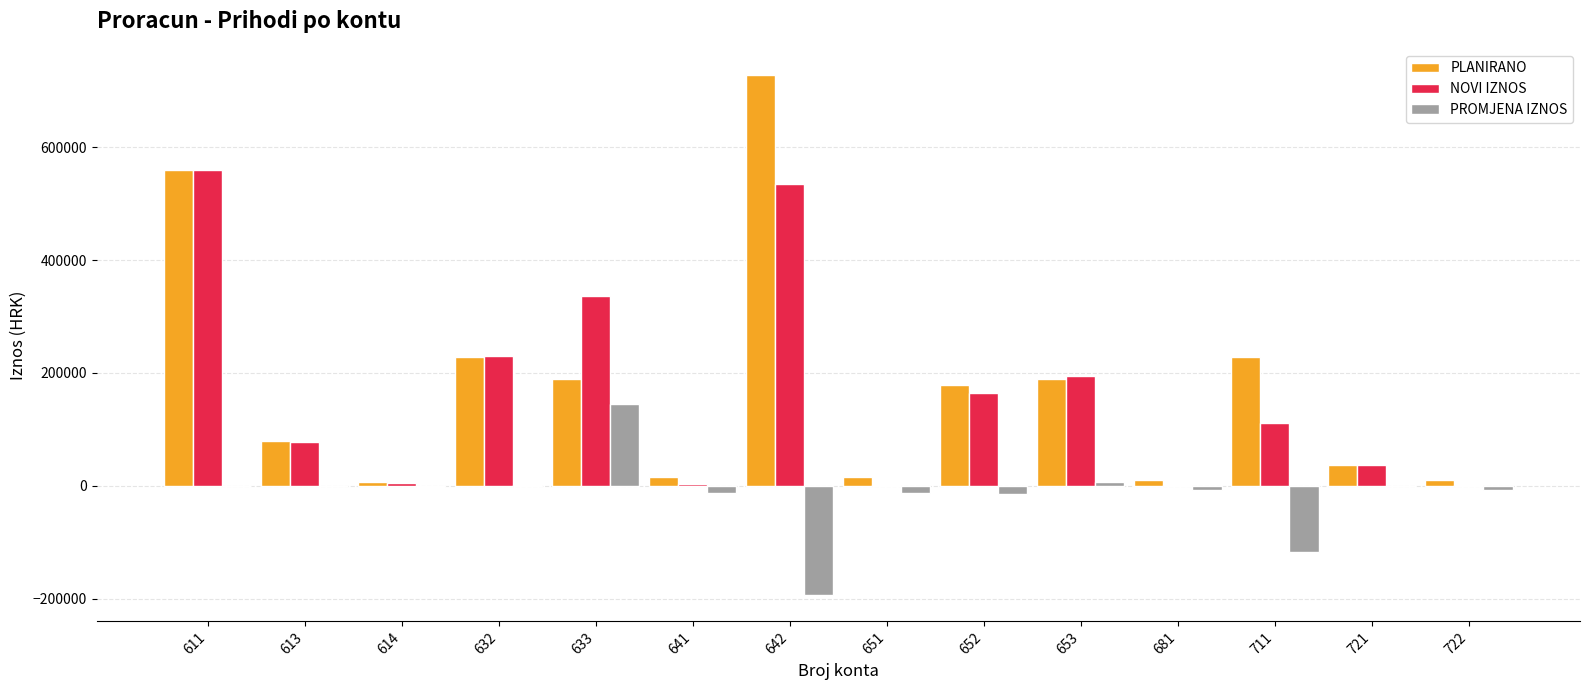

Is the value of PLANIRANO at 652 greater than the value of PROMJENA IZNOS at 652?

Yes